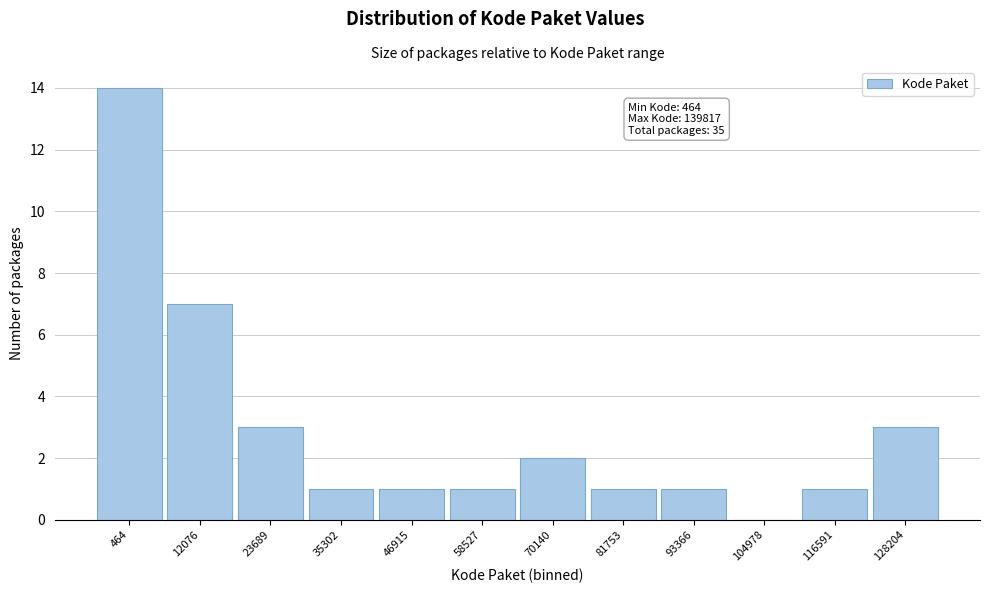

Reading left to right, what are all the values shown in this chart?

464=14	12076=7	23689=3	35302=1	46915=1	58527=1	70140=2	81753=1	93366=1	104978=0	116591=1	128204=3